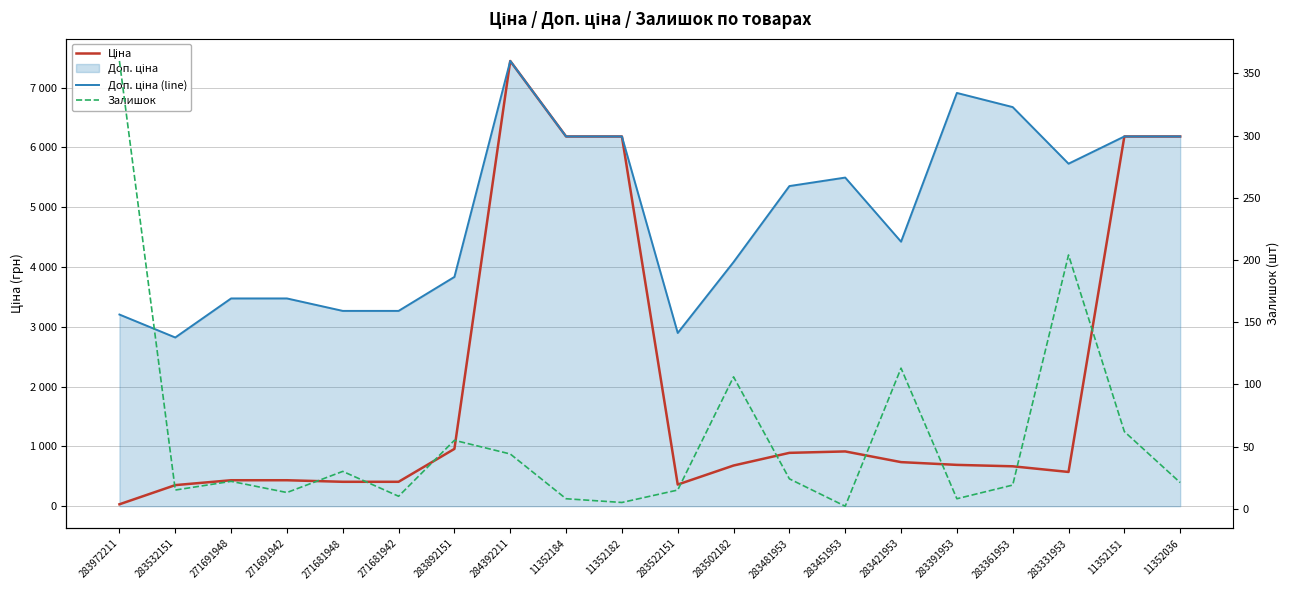

Rank the categories by Доп. ціна (line) value from highest to lowest.

284392211, 283391953, 283361953, 11352184, 11352182, 11352151, 11352036, 283331953, 283451953, 283481953, 283421953, 283502182, 283892151, 271691948, 271691942, 271681948, 271681942, 283972211, 283522151, 283532151